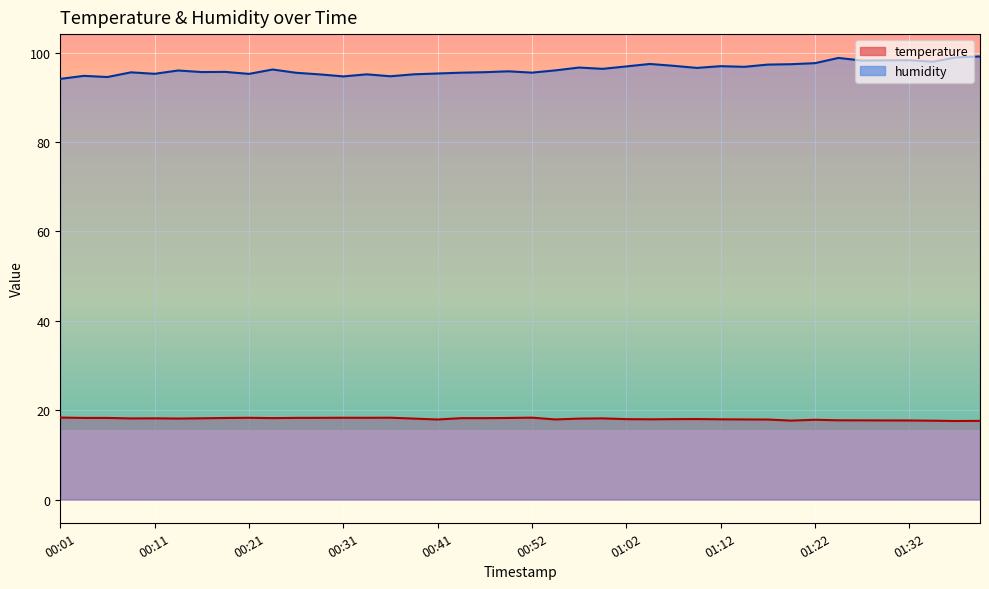

Reading left to right, transcribe all the data shown in this chart.

temperature: 18.3	18.2	18.2	18.1	18.2	18.1	18.2	18.2	18.3	18.2	18.3	18.3	18.3	18.3	18.3	18.1	17.9	18.2	18.2	18.2	18.3	17.9	18.1	18.1	18.0	17.9	18.0	18.0	17.9	17.9	17.9	17.6	17.8	17.7	17.7	17.7	17.7	17.6	17.6	17.6
humidity: 94.1	94.8	94.5	95.6	95.2	96.0	95.6	95.7	95.2	96.2	95.5	95.1	94.7	95.1	94.7	95.1	95.3	95.5	95.6	95.8	95.5	96.0	96.6	96.3	96.9	97.4	97.0	96.6	97.0	96.8	97.3	97.4	97.6	98.8	98.2	98.2	98.3	98.0	98.9	99.1